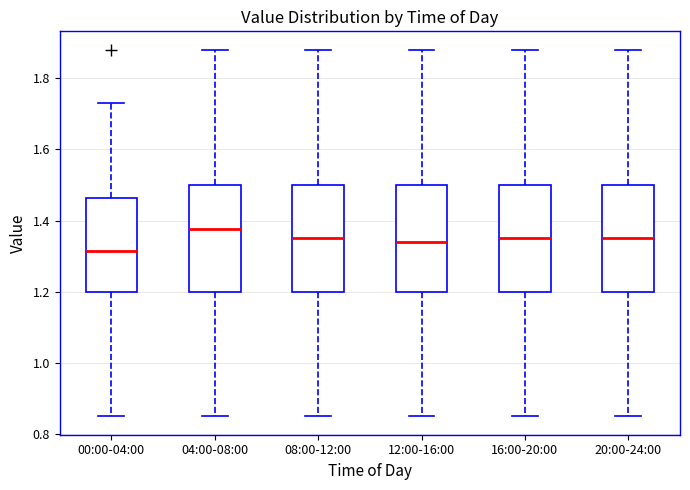

Which box has the lowest median line?

00:00-04:00